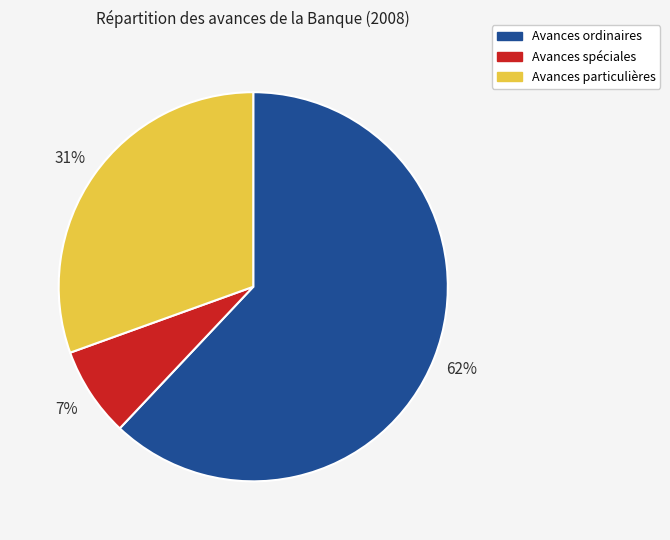

To the nearest percent, what is the average slice percentage?

33%